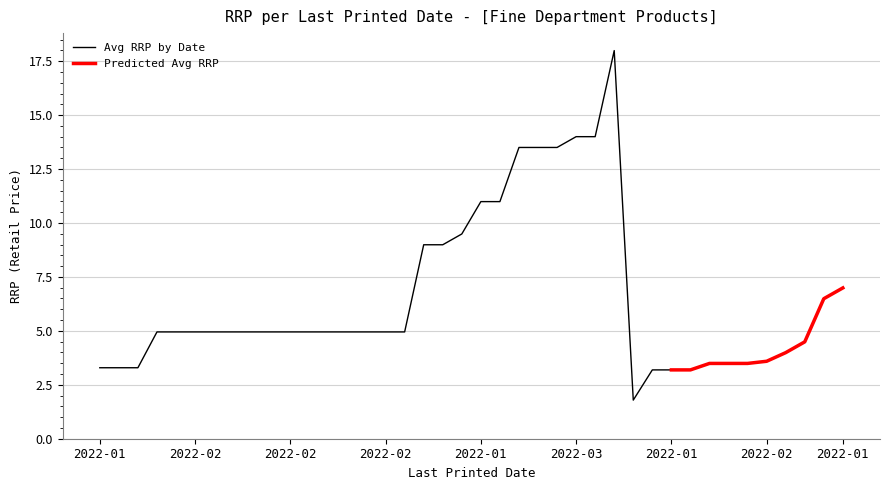

What is the smallest value displayed?

1.8